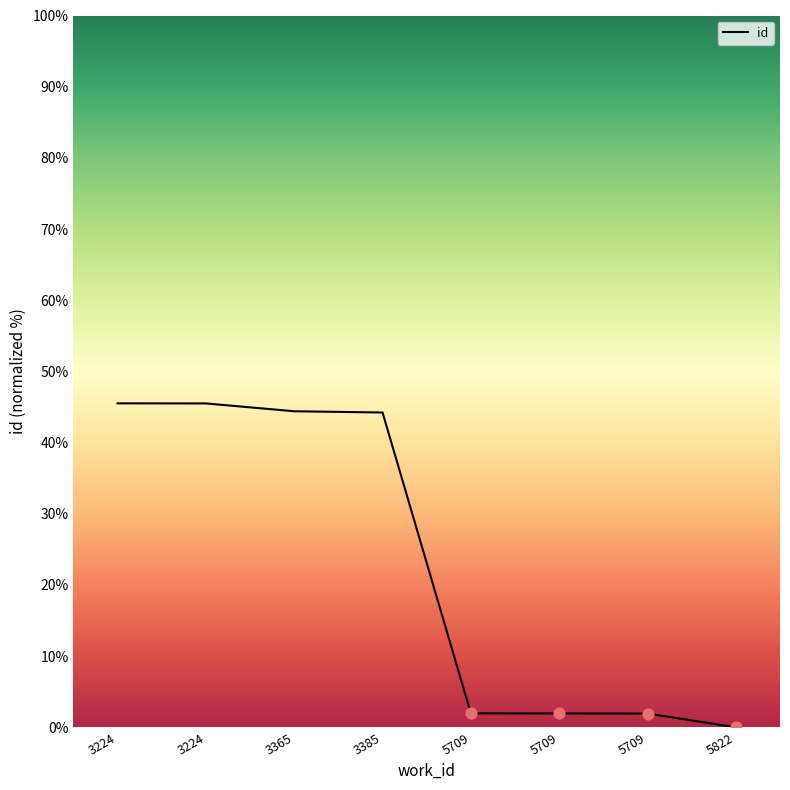

Which has a higher value, 3224 or 5709?

3224